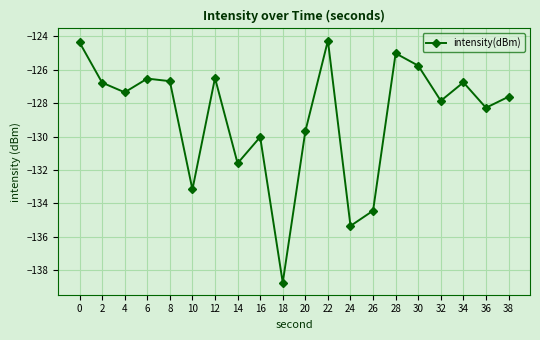

What is the change in value from 12 to 20?

-3.2